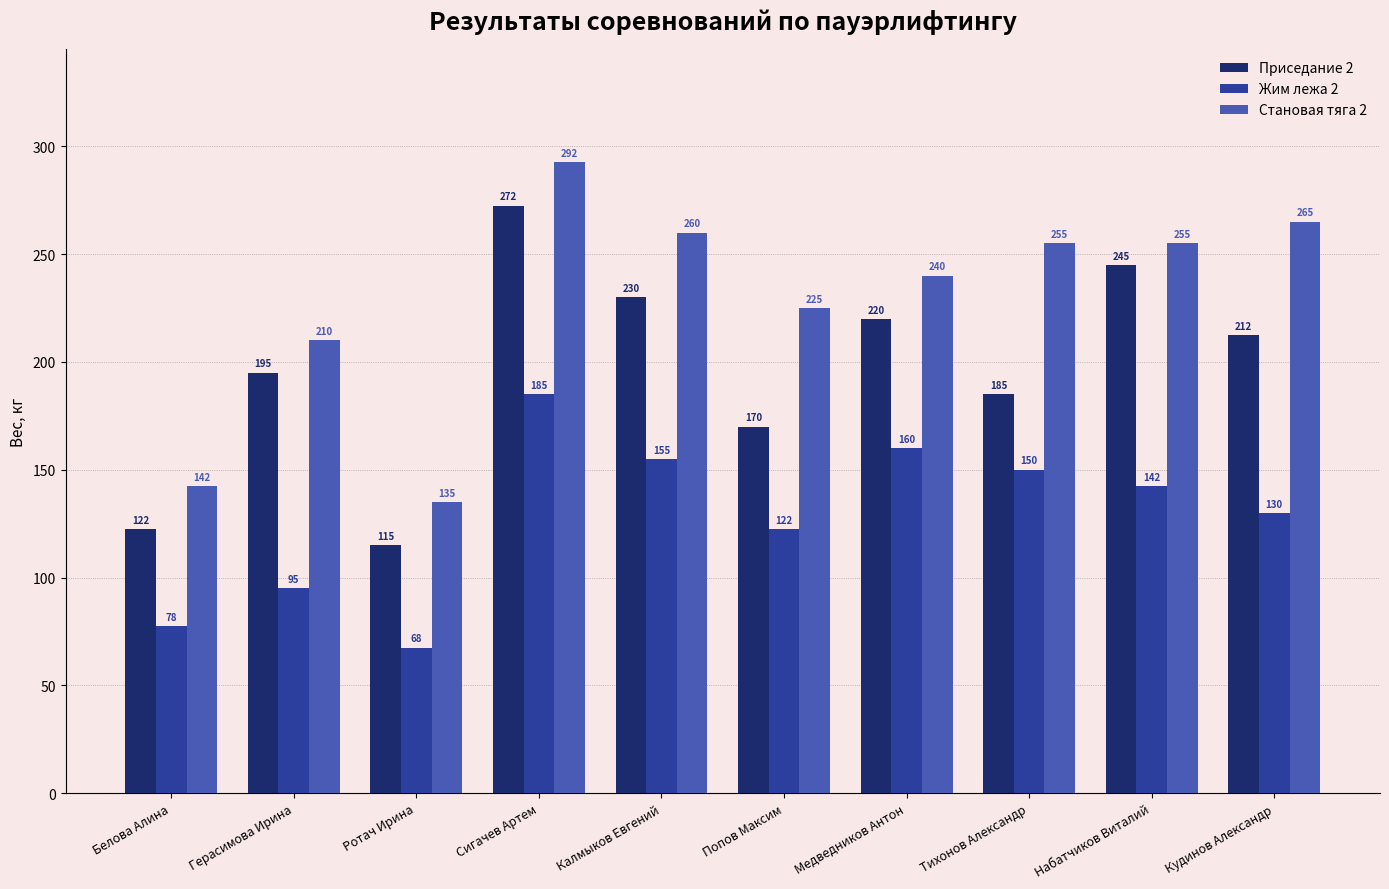

What is the value of the Жим лежа 2 bar at the 5th from the left?

155.0